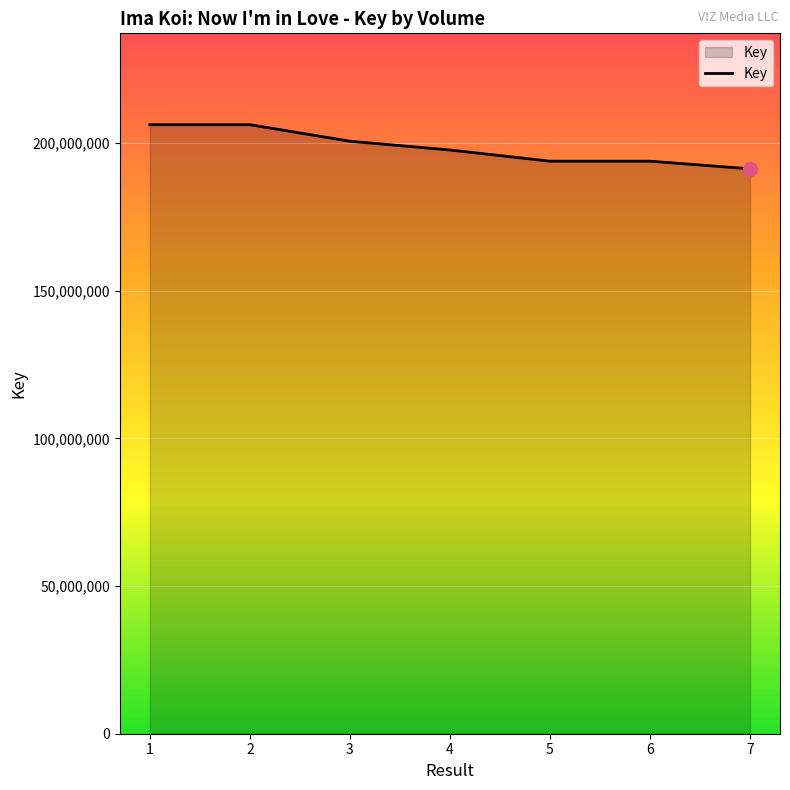

What value does the data have at 7, to the nearest 10?

191298840